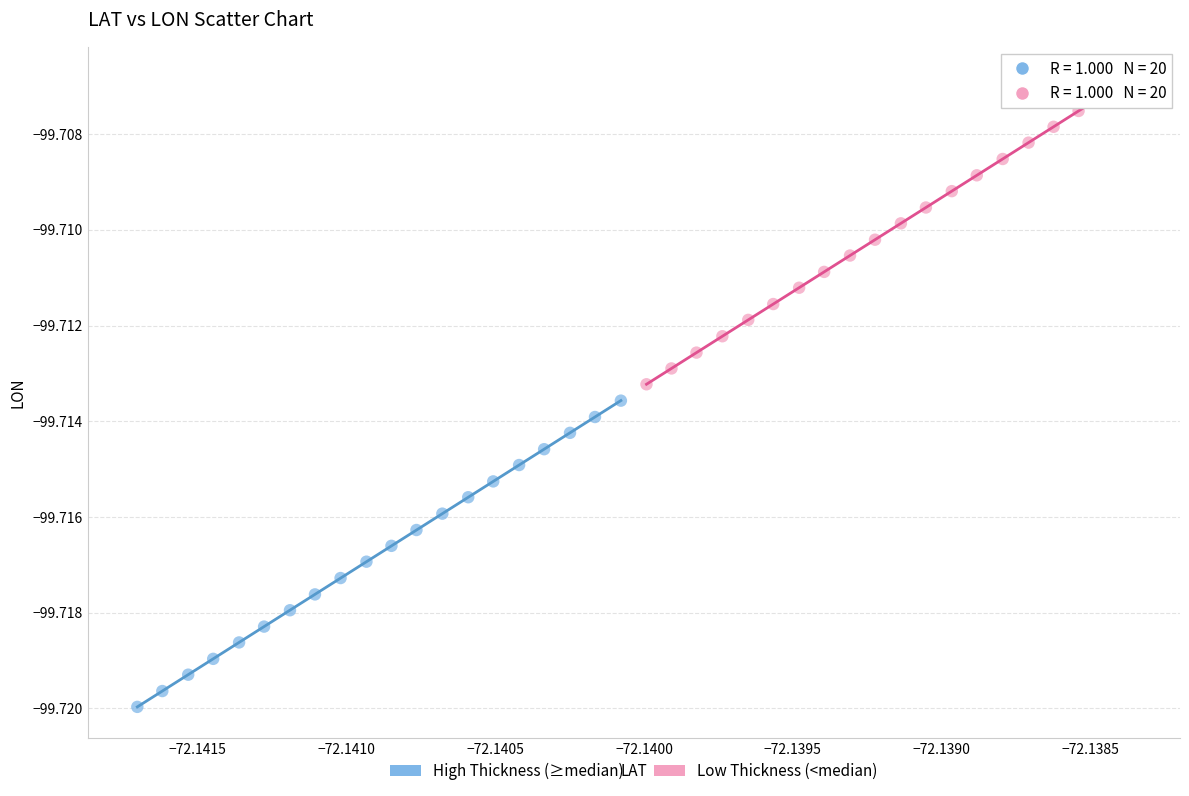

Which series reaches the maximum Y coordinate?

Low Thickness (<median)